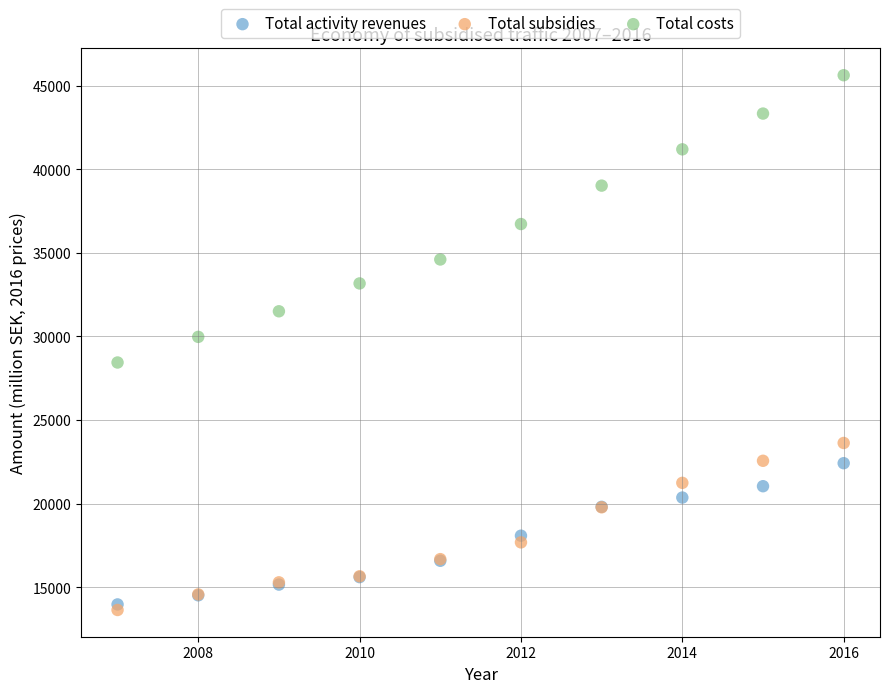

What are all the series names shown in the legend?

Total activity revenues, Total subsidies, Total costs